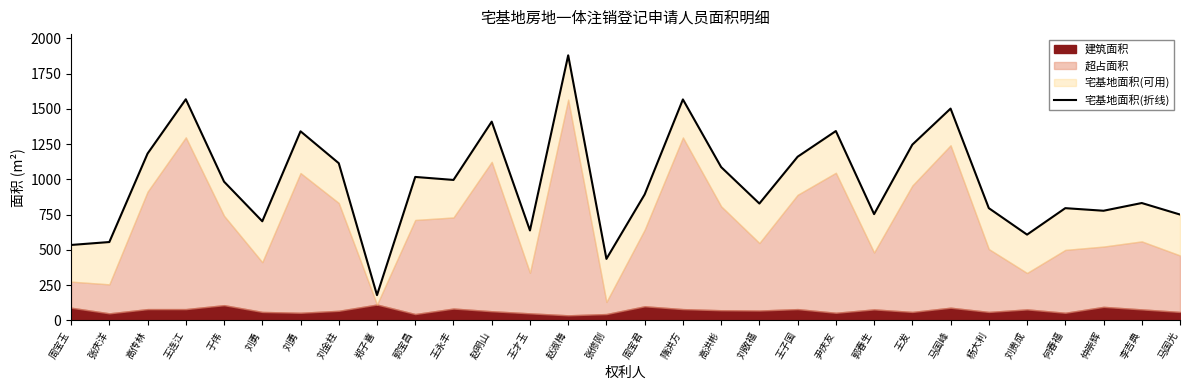

How many points are lower than both their immediate neighbors (excluding endpoints)?

9